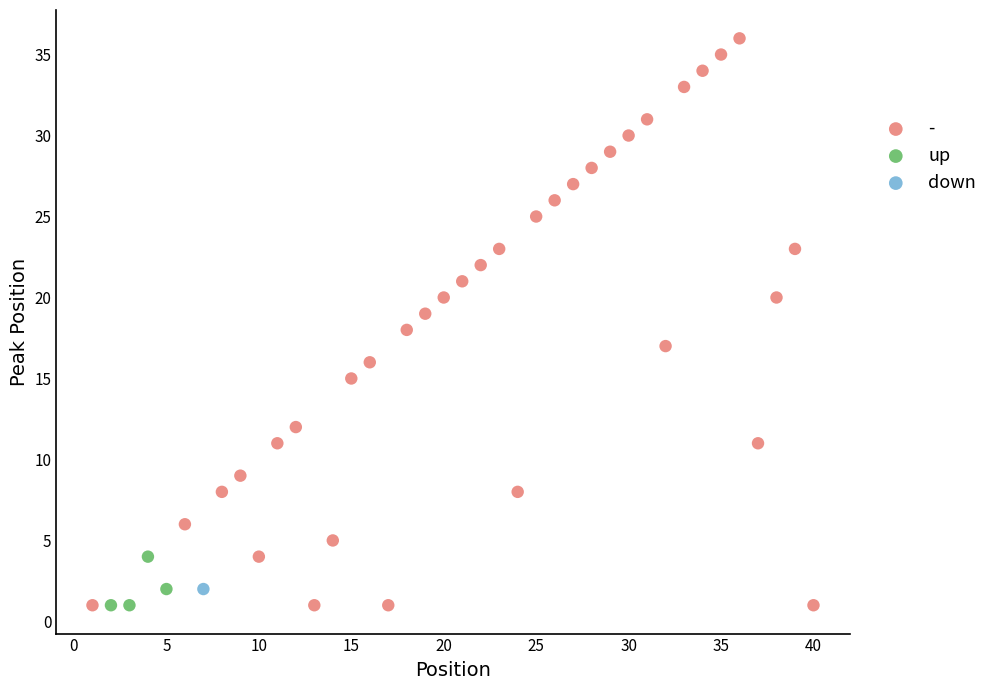

What are all the series names shown in the legend?

-, up, down